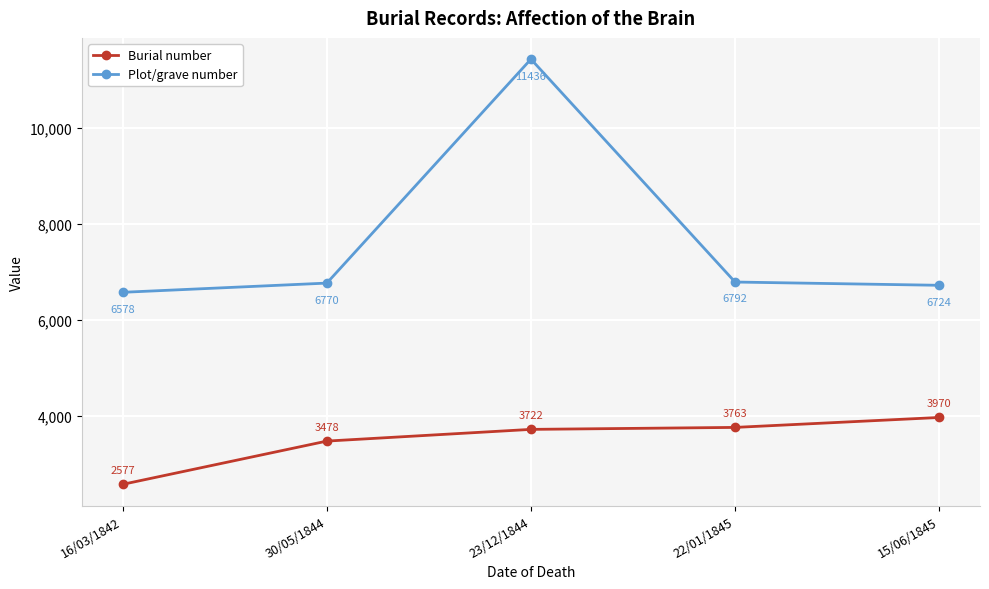

True or false: Burial number and Plot/grave number cross at least once.

False